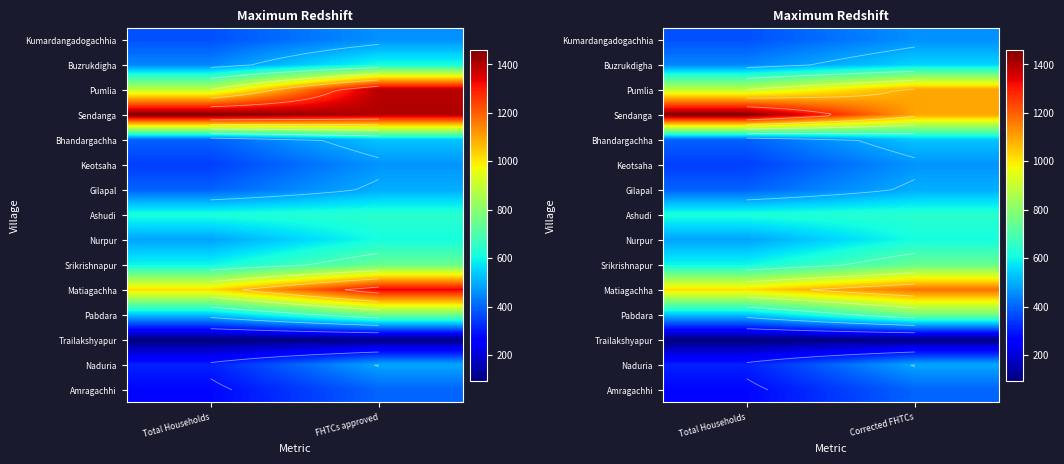

What is the difference between the highest and lowest values at Total Households?

1366